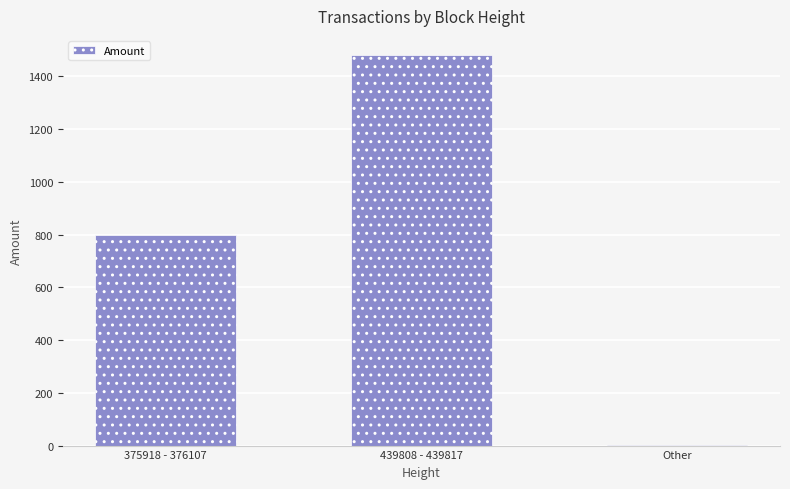

Where is the data nearest to the value 741?

375918 - 376107